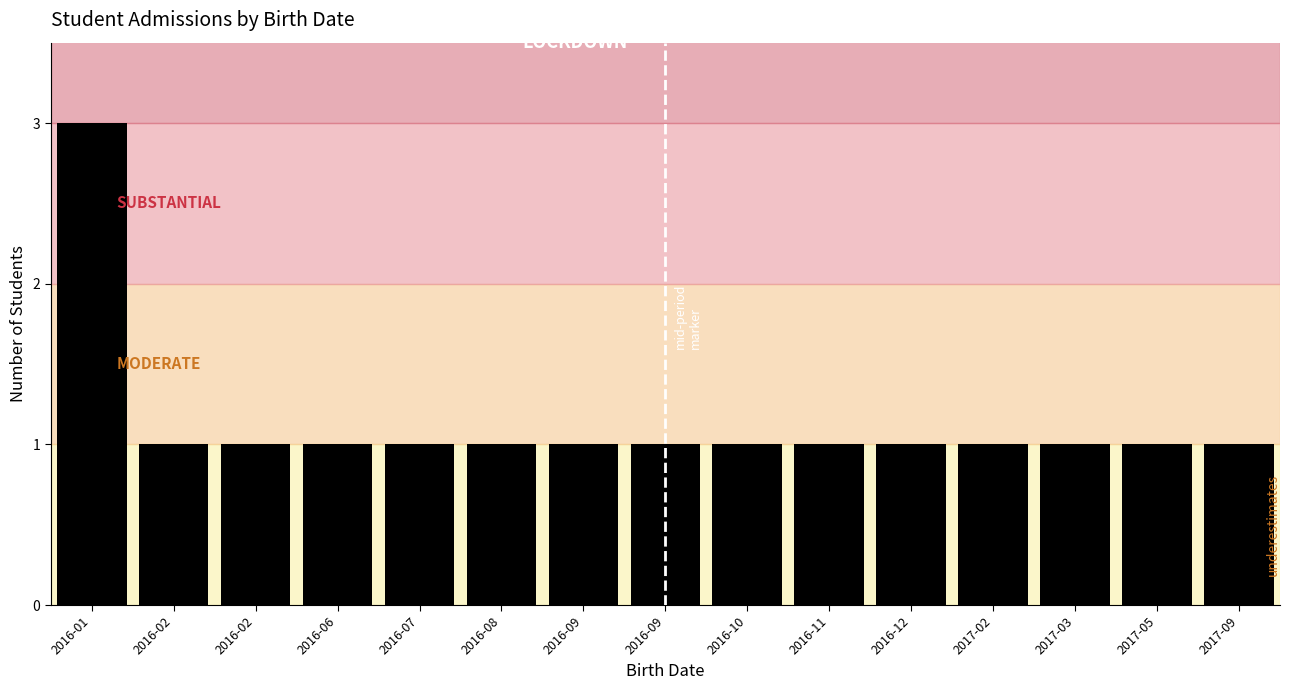

What is the sum of the values at 2016-09 and 2016-02?

2